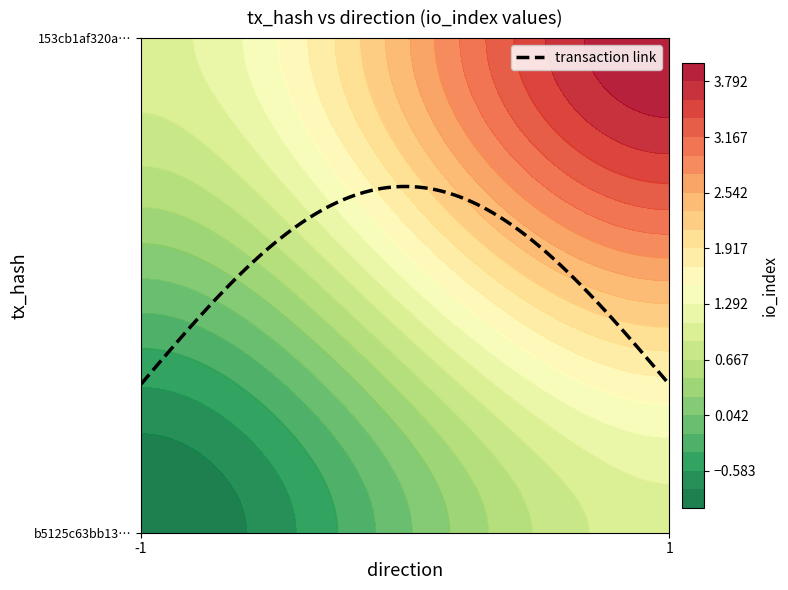

What is the difference between the maximum and minimum values in the b5125c63bb135e9051f8e1ecce9377766f9f54a series?

2